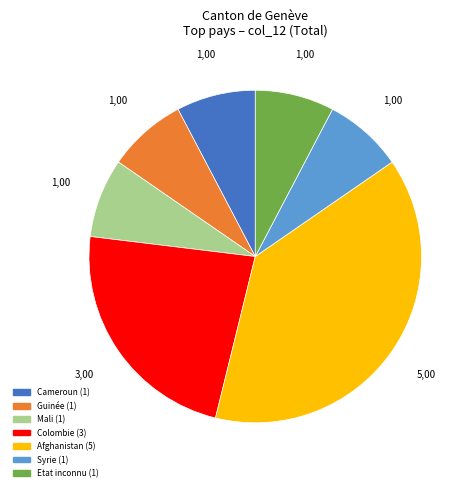

Is there a majority slice in this chart?

No